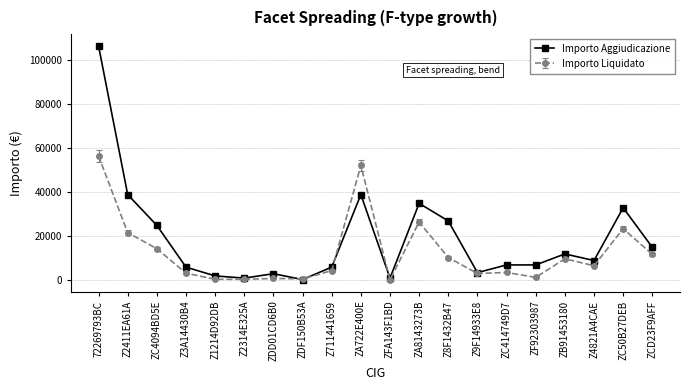

What is the label of the 1st point from the right?

ZCD23F9AFF